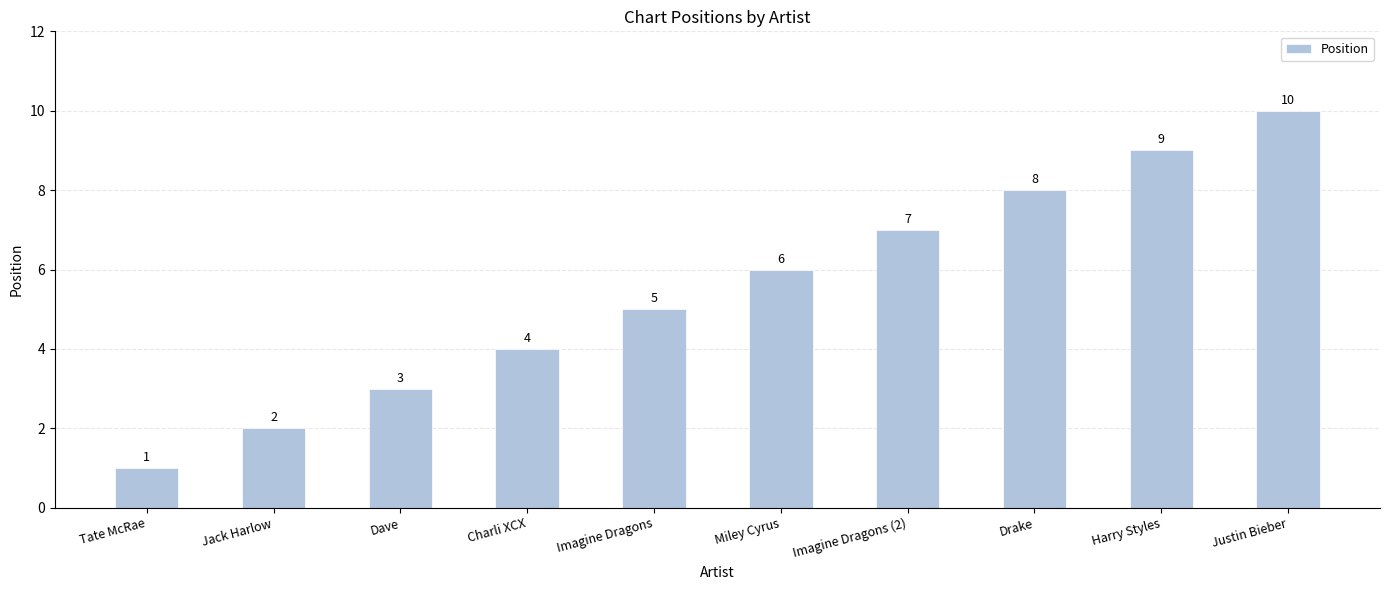

Where is the data nearest to the value 5?

Imagine Dragons